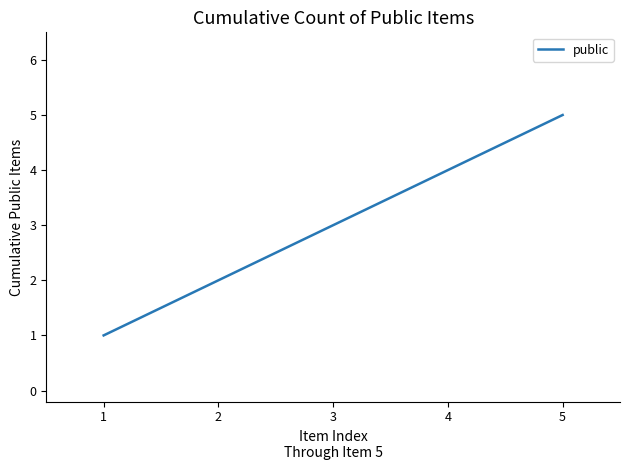

Is it true that the value at 3 is 1?

False